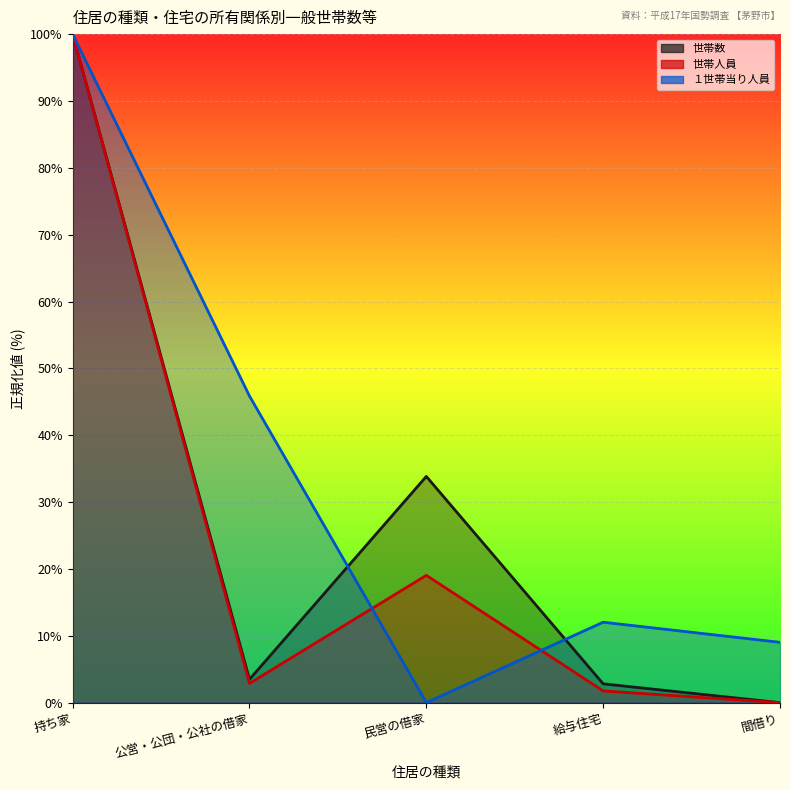

Reading left to right, extract all data points from this chart.

世帯数: 持ち家=100.0	公営・公団・公社の借家=3.5	民営の借家=33.8	給与住宅=2.8	間借り=0.0
世帯人員: 持ち家=100.0	公営・公団・公社の借家=2.9	民営の借家=19.0	給与住宅=1.8	間借り=0.0
１世帯当り人員: 持ち家=100.0	公営・公団・公社の借家=45.9	民営の借家=0.0	給与住宅=12.0	間借り=9.0